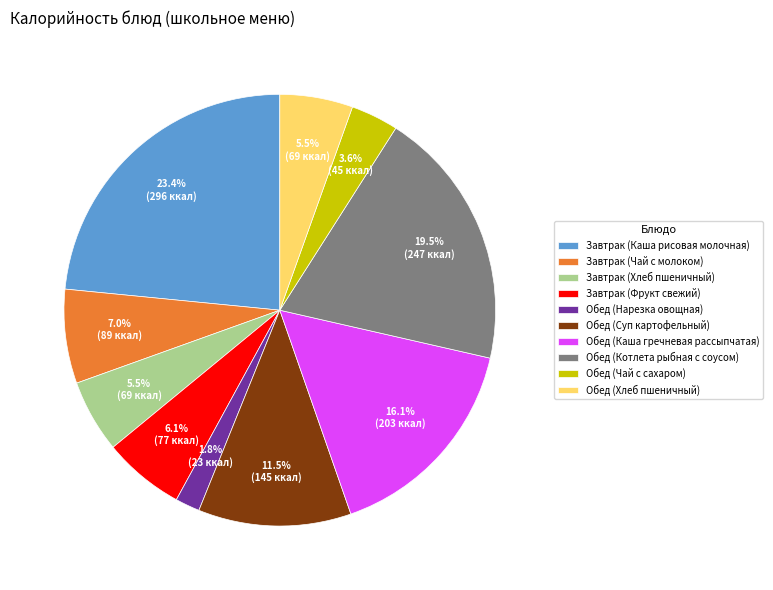

Between Обед (Каша гречневая рассыпчатая) and Обед (Чай с сахаром), which is larger?

Обед (Каша гречневая рассыпчатая)